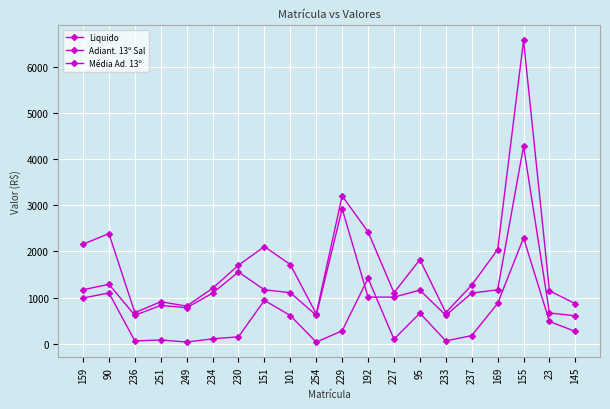

Is this an area chart (filled region under the line)?

No